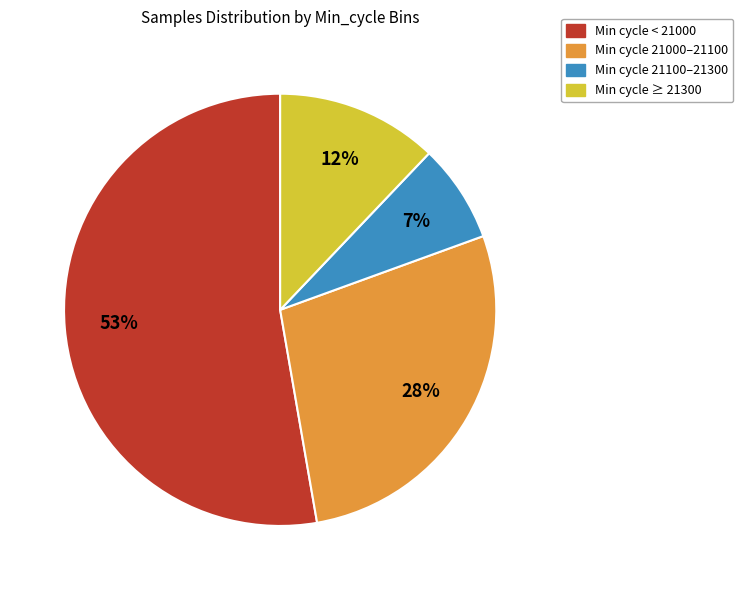

Is there a majority slice in this chart?

Yes